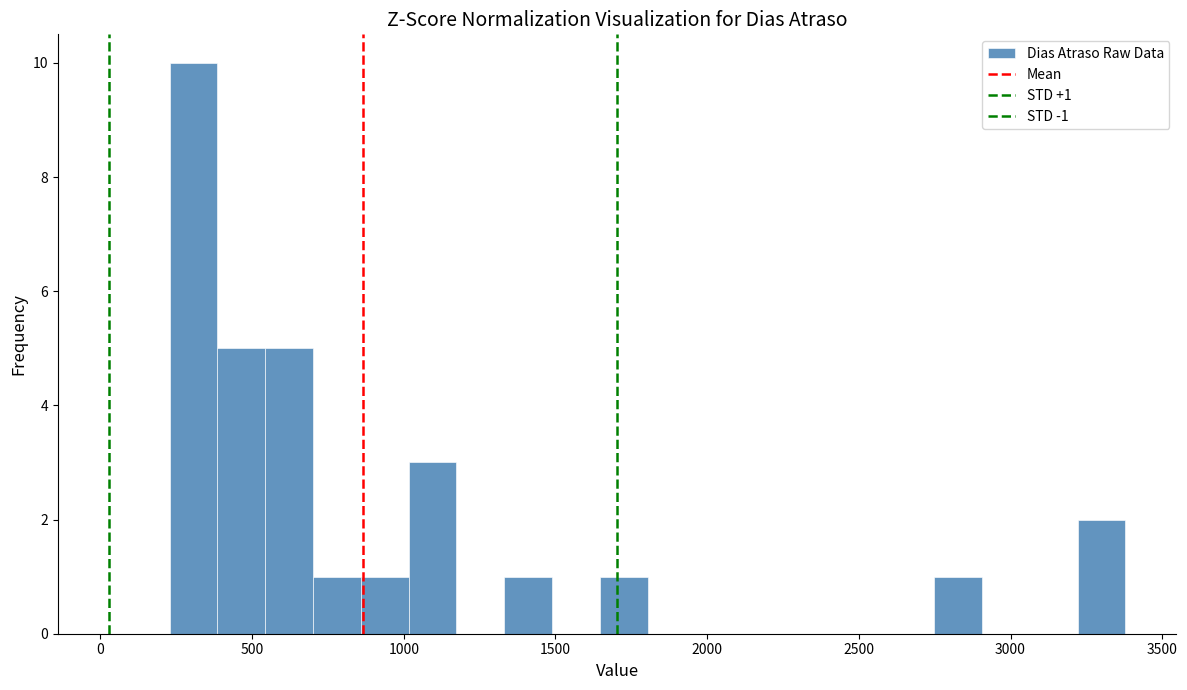

Around what value on the x-axis is the tallest bar? Give the approximate position of its centre, as read against the axis.

300